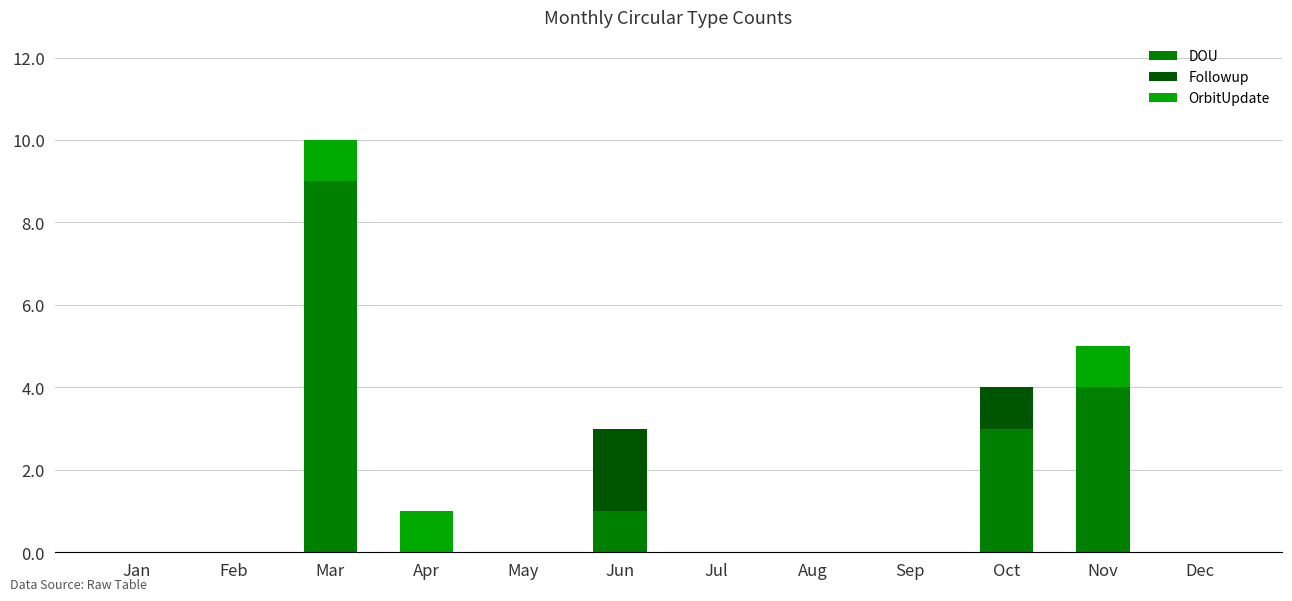

True or false: DOU has a value of 0 at Dec.

True